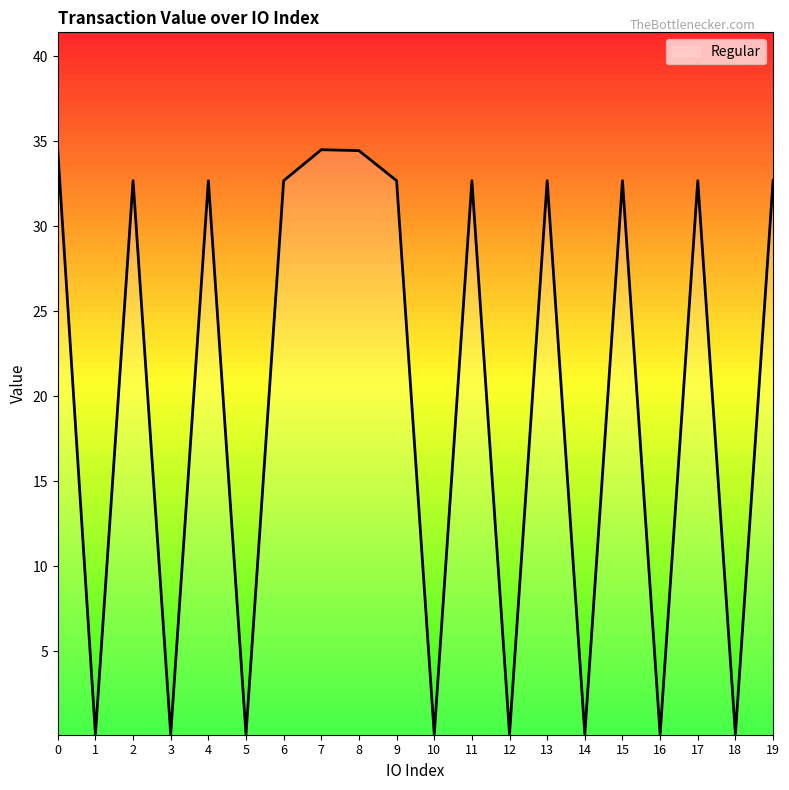

What is the sum of all values?

398.6